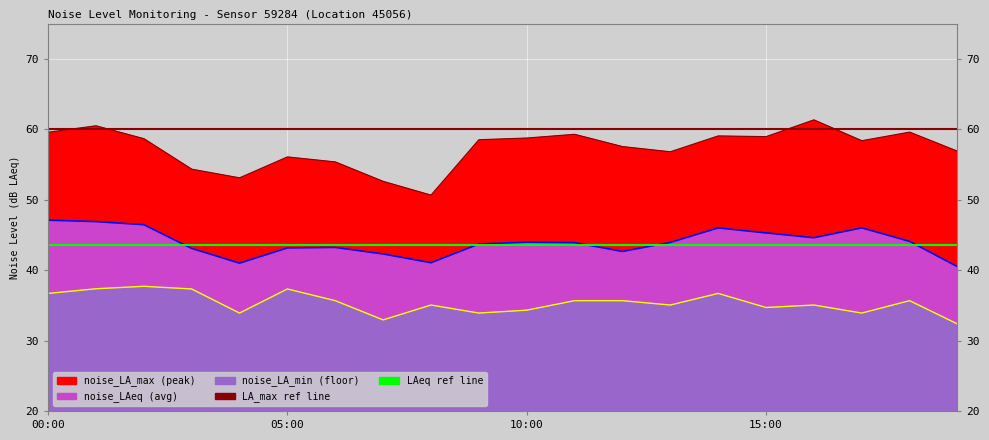

Where does the noise_LA_min series first go above 35?

00:00